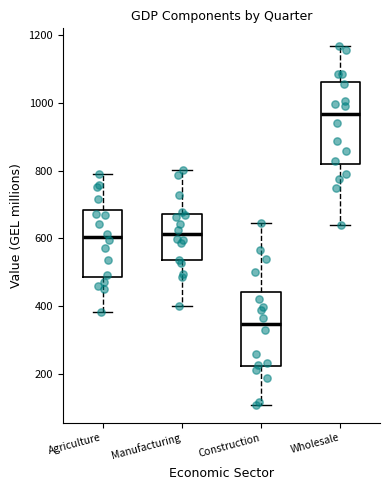

Reading left to right, transcribe this box plot: for each box, give where its median line is, the range the box spans, and where its two whiskers end, as read against the y-axis. The values are not printed on the chart, so give them approximately, as read against the axis.

Agriculture: median 600, box 480 to 680, whiskers 380 to 800
Manufacturing: median 620, box 540 to 680, whiskers 400 to 800
Construction: median 340, box 220 to 440, whiskers 100 to 640
Wholesale: median 960, box 820 to 1060, whiskers 640 to 1160